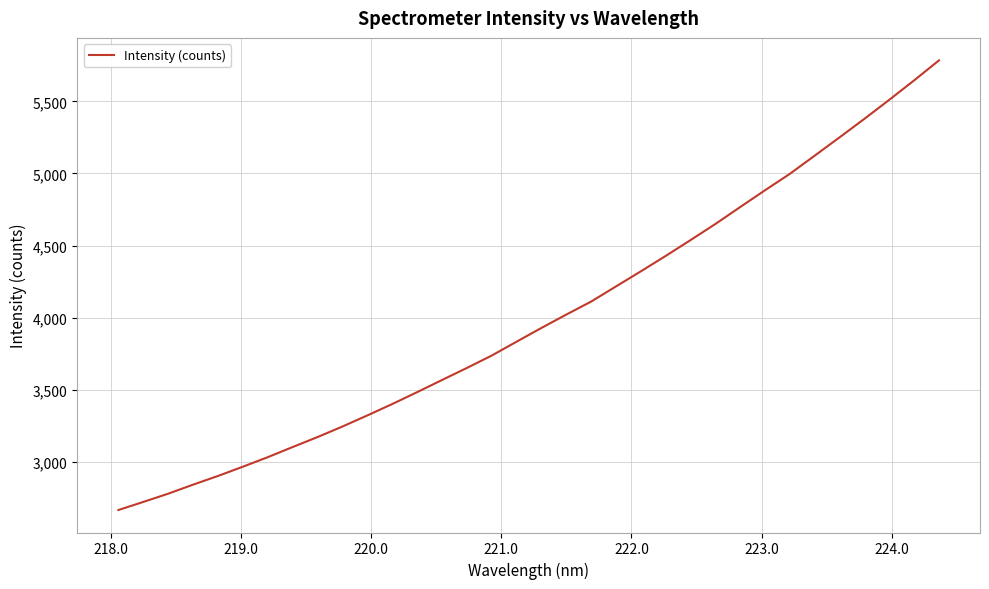

What is the difference between the maximum and minimum values?

3116.9